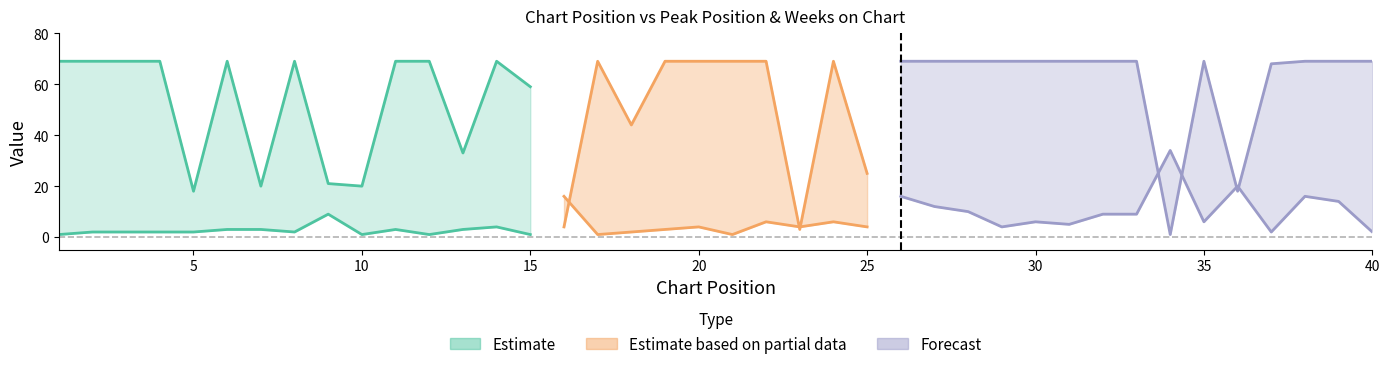

Which label corresponds to the largest value in the chart?

1